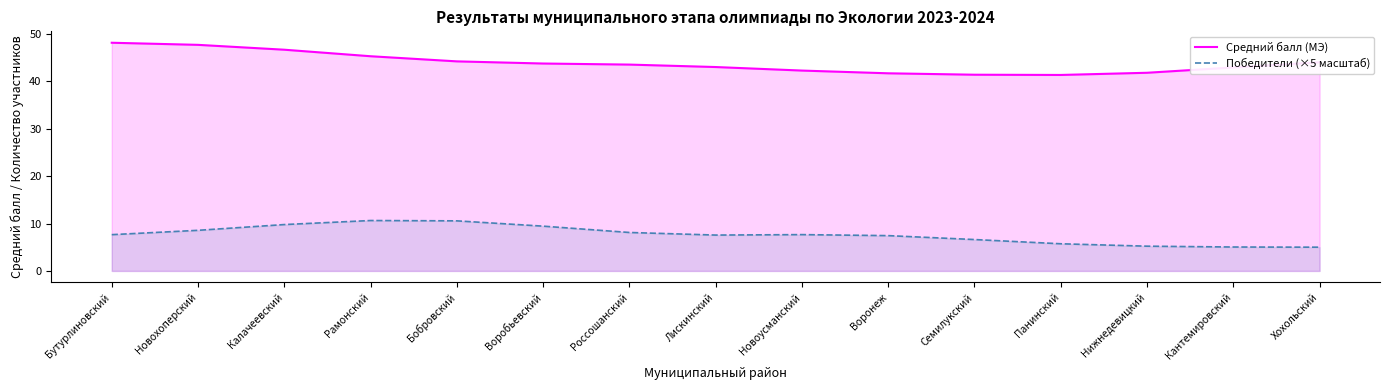

Reading right to left, extract all data points from this chart.

Средний балл (МЭ): 44.0	42.9	41.8	41.3	41.4	41.7	42.3	43.0	43.5	43.7	44.2	45.3	46.7	47.7	48.1
Победители (×5 масштаб): 5.0	5.0	5.2	5.7	6.6	7.4	7.7	7.6	8.1	9.4	10.6	10.6	9.8	8.6	7.6